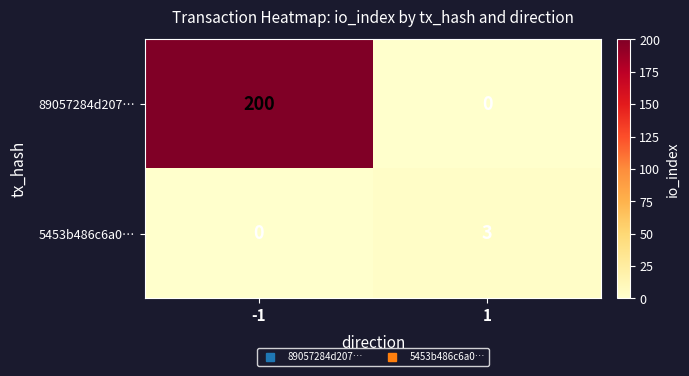

Count the number of data series in this chart.

2